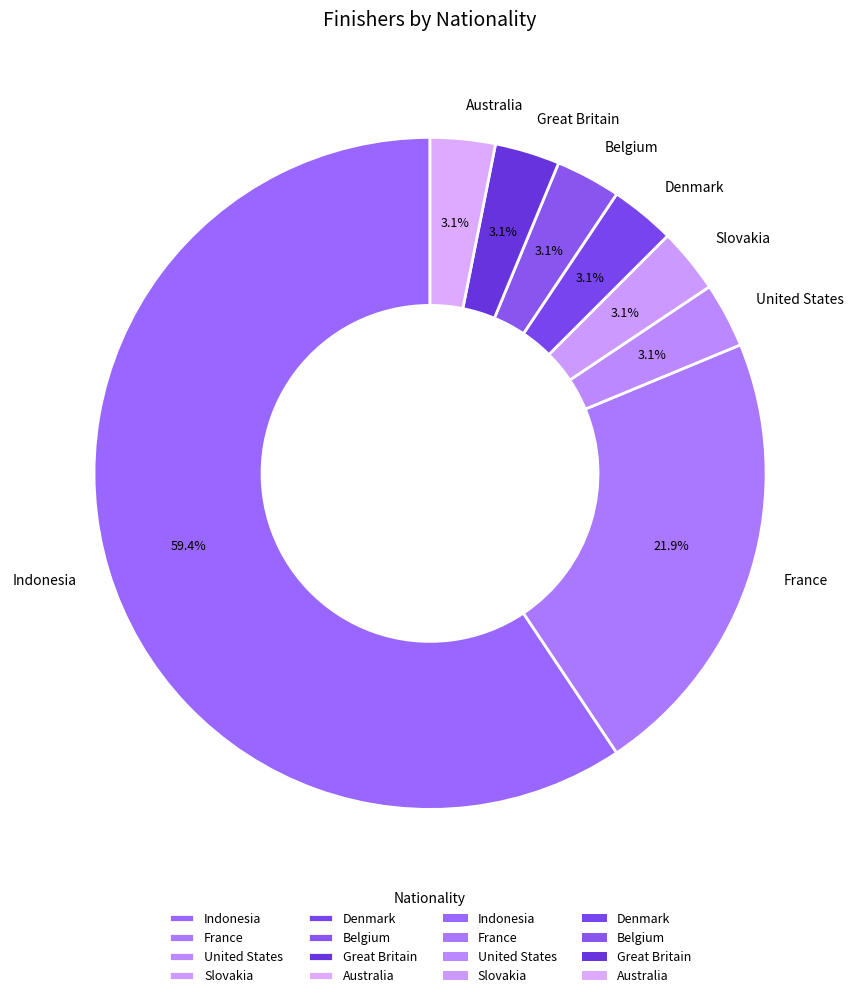

To the nearest percent, what is the average slice percentage?

12%